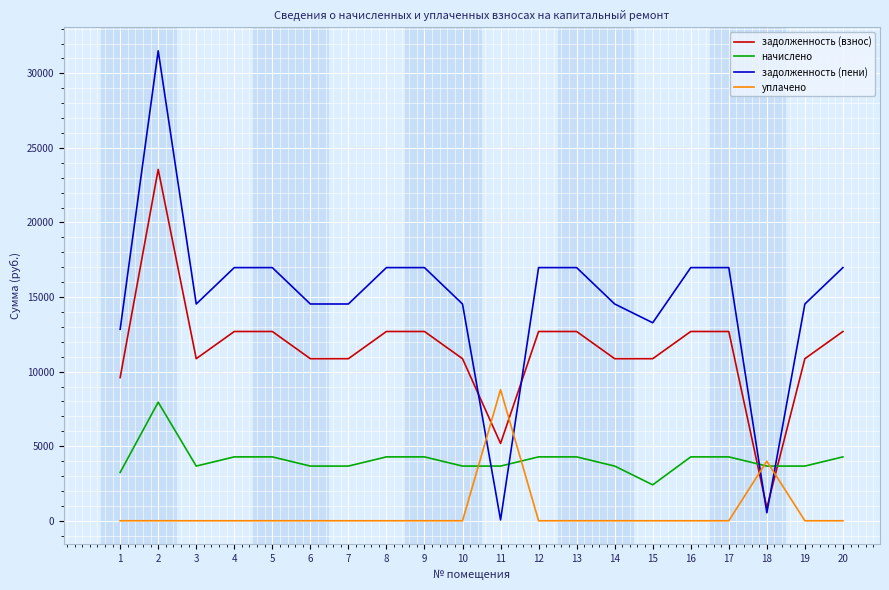

How many times do уплачено and задолженность (пени) cross each other?

4